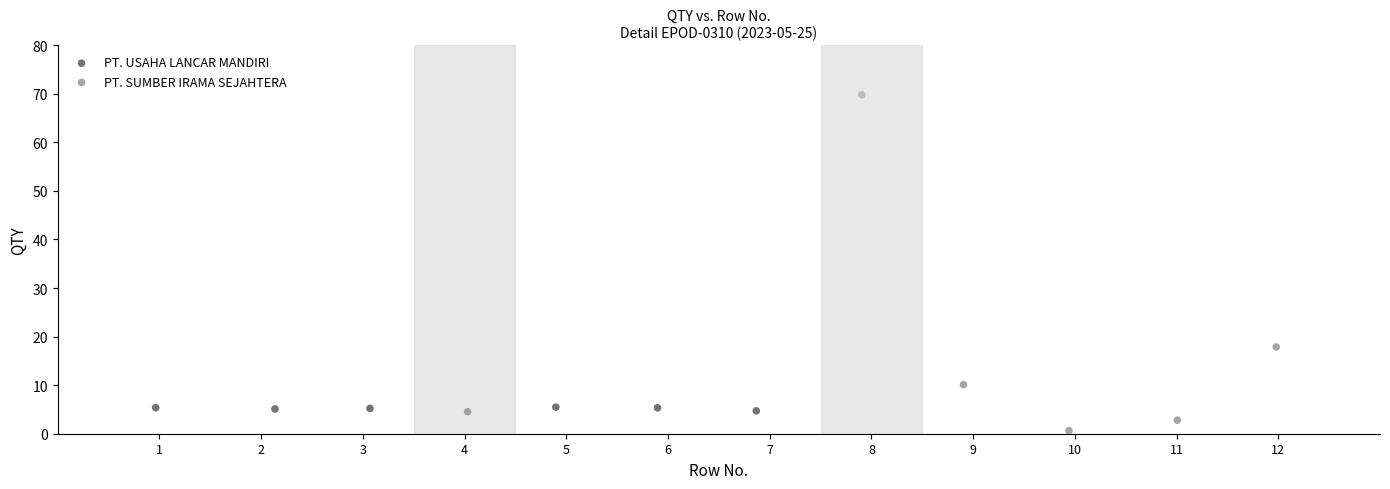

Which series contains the lowest Y value?

PT. SUMBER IRAMA SEJAHTERA